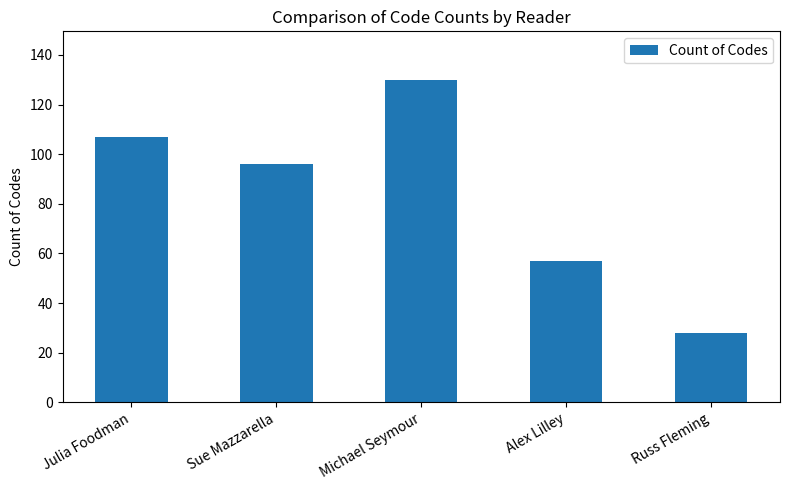

Which label corresponds to the smallest value in the chart?

Russ Fleming